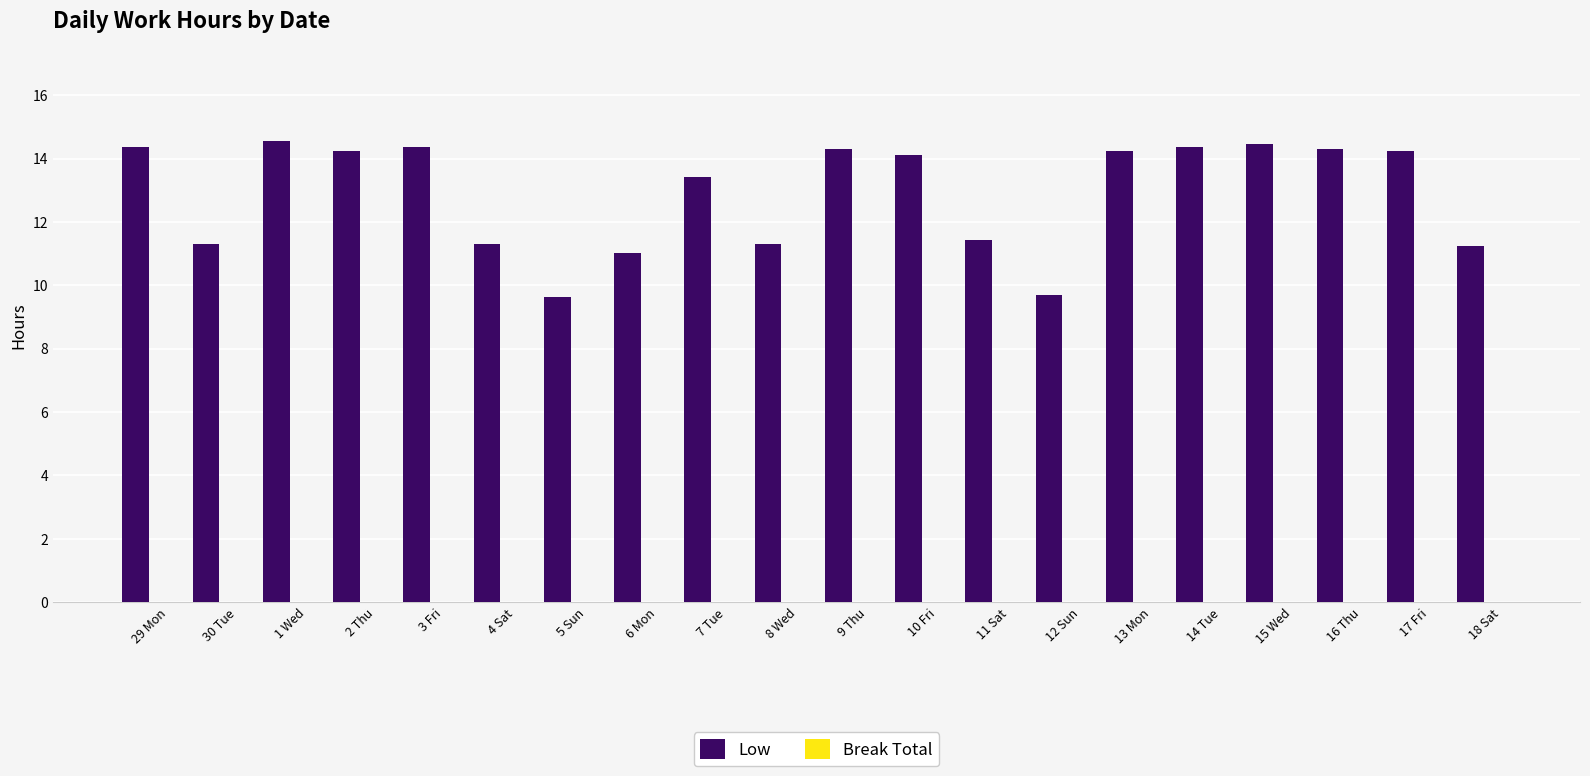

What is the smallest value displayed?

9.6